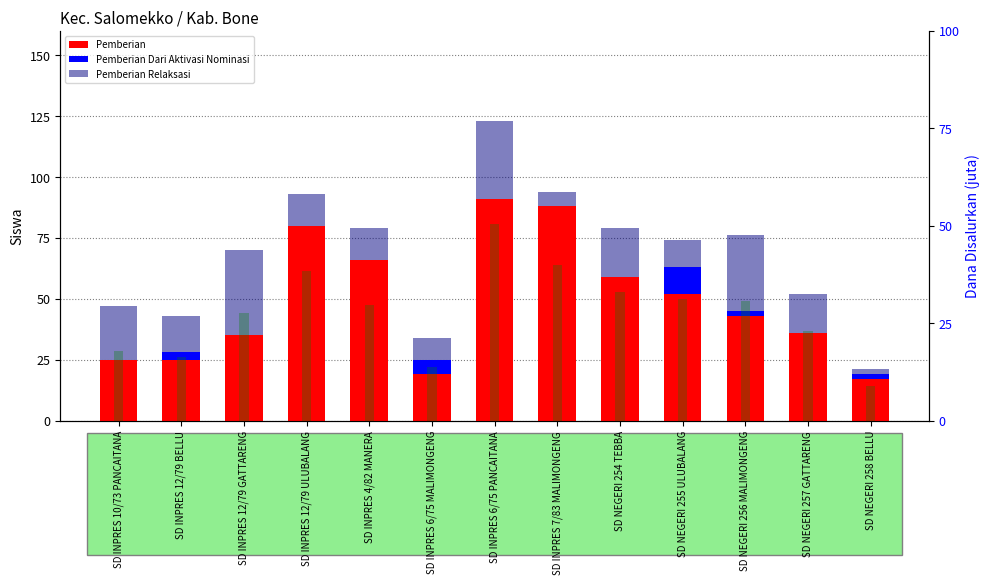

Reading left to right, transcribe all the data shown in this chart.

Pemberian: SD INPRES 10/73 PANCAITANA=25.0	SD INPRES 12/79 BELLU=25.0	SD INPRES 12/79 GATTARENG=35.0	SD INPRES 12/79 ULUBALANG=80.0	SD INPRES 4/82 MANERA=66.0	SD INPRES 6/75 MALIMONGENG=19.0	SD INPRES 6/75 PANCAITANA=91.0	SD INPRES 7/83 MALIMONGENG=88.0	SD NEGERI 254 TEBBA=59.0	SD NEGERI 255 ULUBALANG=52.0	SD NEGERI 256 MALIMONGENG=43.0	SD NEGERI 257 GATTARENG=36.0	SD NEGERI 258 BELLU=17.0
Pemberian Dari Aktivasi Nominasi: SD INPRES 10/73 PANCAITANA=0.0	SD INPRES 12/79 BELLU=3.0	SD INPRES 12/79 GATTARENG=0.0	SD INPRES 12/79 ULUBALANG=0.0	SD INPRES 4/82 MANERA=0.0	SD INPRES 6/75 MALIMONGENG=6.0	SD INPRES 6/75 PANCAITANA=0.0	SD INPRES 7/83 MALIMONGENG=0.0	SD NEGERI 254 TEBBA=0.0	SD NEGERI 255 ULUBALANG=11.0	SD NEGERI 256 MALIMONGENG=2.0	SD NEGERI 257 GATTARENG=0.0	SD NEGERI 258 BELLU=2.0
Pemberian Relaksasi: SD INPRES 10/73 PANCAITANA=22.0	SD INPRES 12/79 BELLU=15.0	SD INPRES 12/79 GATTARENG=35.0	SD INPRES 12/79 ULUBALANG=13.0	SD INPRES 4/82 MANERA=13.0	SD INPRES 6/75 MALIMONGENG=9.0	SD INPRES 6/75 PANCAITANA=32.0	SD INPRES 7/83 MALIMONGENG=6.0	SD NEGERI 254 TEBBA=20.0	SD NEGERI 255 ULUBALANG=11.0	SD NEGERI 256 MALIMONGENG=31.0	SD NEGERI 257 GATTARENG=16.0	SD NEGERI 258 BELLU=2.0
Dana Disalurkan: SD INPRES 10/73 PANCAITANA=17.8	SD INPRES 12/79 BELLU=16.4	SD INPRES 12/79 GATTARENG=27.7	SD INPRES 12/79 ULUBALANG=38.5	SD INPRES 4/82 MANERA=29.7	SD INPRES 6/75 MALIMONGENG=13.7	SD INPRES 6/75 PANCAITANA=50.4	SD INPRES 7/83 MALIMONGENG=39.8	SD NEGERI 254 TEBBA=33.1	SD NEGERI 255 ULUBALANG=31.3	SD NEGERI 256 MALIMONGENG=30.6	SD NEGERI 257 GATTARENG=22.9	SD NEGERI 258 BELLU=9.0